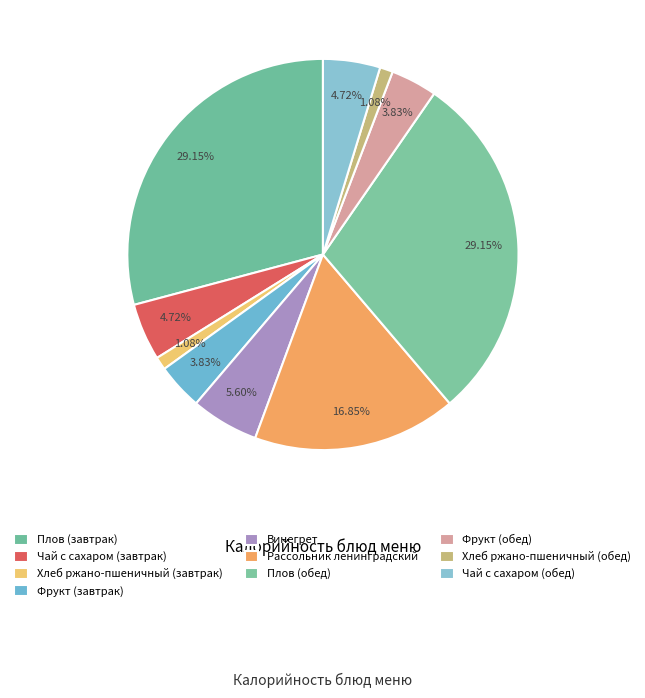

Count the number of slices in the pie.

10